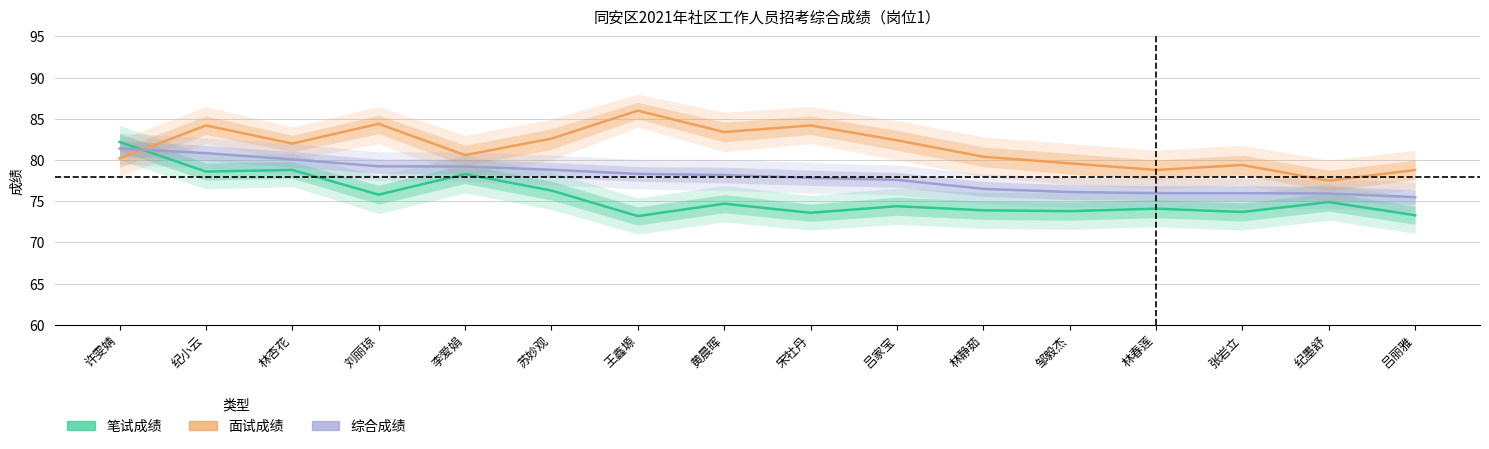

At which label does 面试成绩 reach its minimum?

纪墨舒